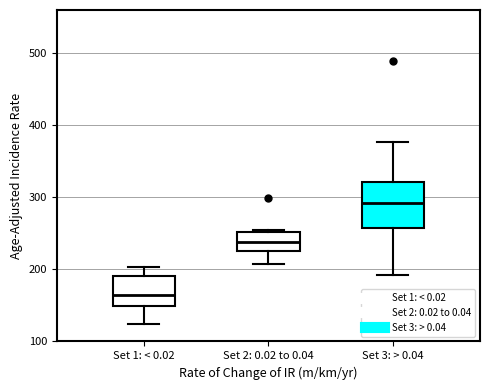

Reading left to right, transcribe this box plot: for each box, give where its median line is, the range the box spans, and where its two whiskers end, as read against the y-axis. The values are not printed on the chart, so give them approximately, as read against the axis.

Set 1: < 0.02: median 170, box 150 to 190, whiskers 120 to 200
Set 2: 0.02 to 0.04: median 240, box 230 to 250, whiskers 210 to 250
Set 3: > 0.04: median 290, box 260 to 320, whiskers 190 to 380